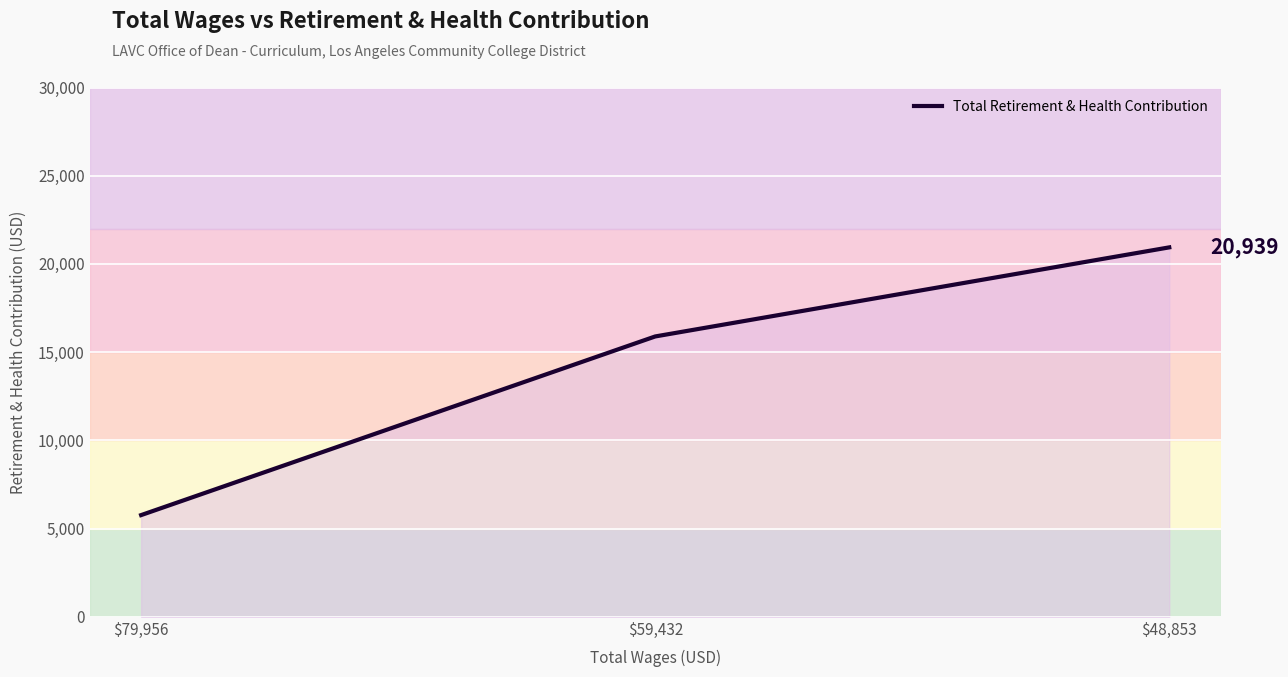

How many distinct data groups are displayed?

1